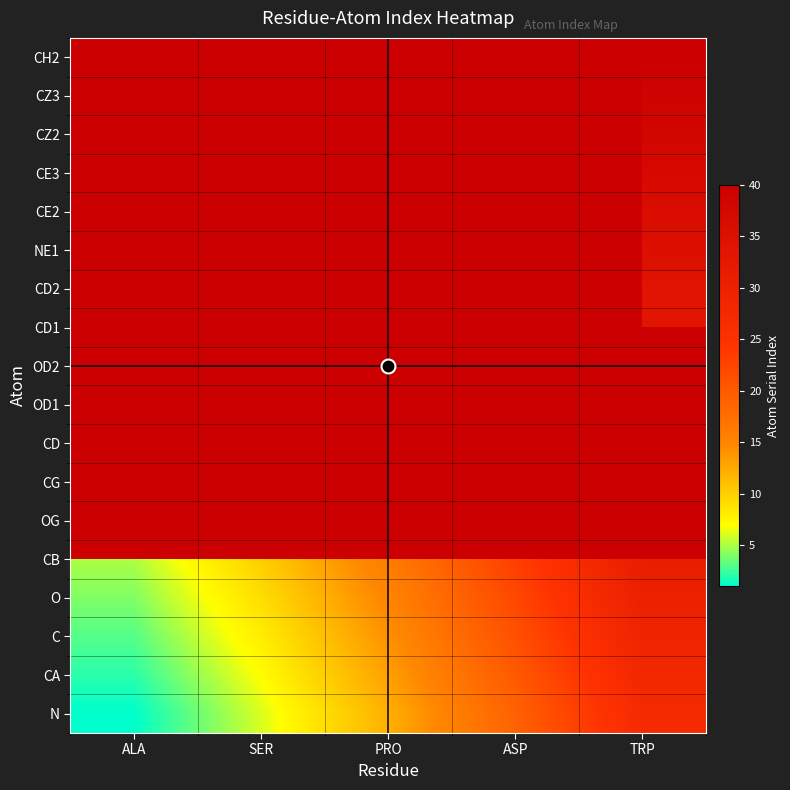

Rank the series by their average value, from highest to lowest.

CB, OG, CG, CD, OD1, OD2, CD1, CD2, NE1, CE2, CE3, CZ2, CZ3, CH2, O, C, CA, N